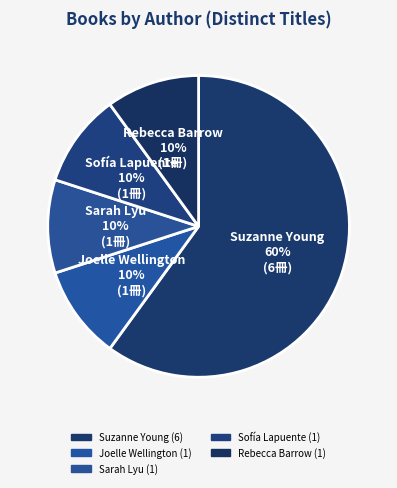

Which slice is the smallest?

Rebecca Barrow